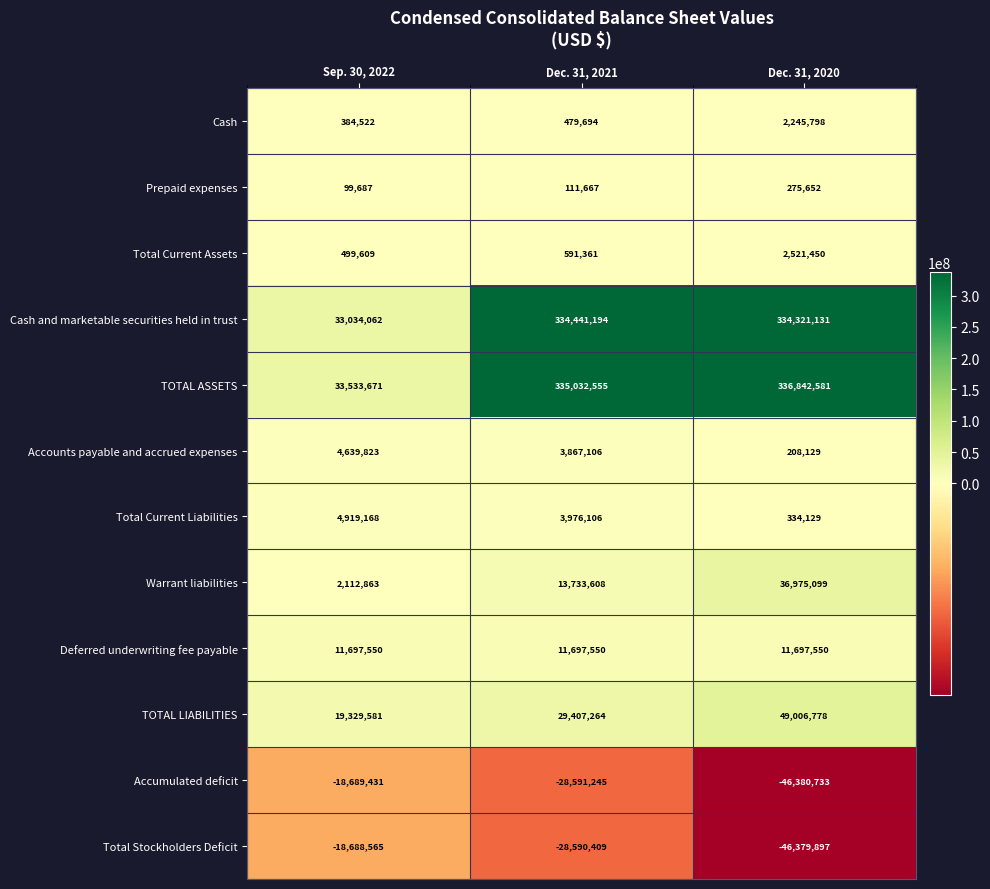

At which category is the sum across all series the highest?

Dec. 31, 2020